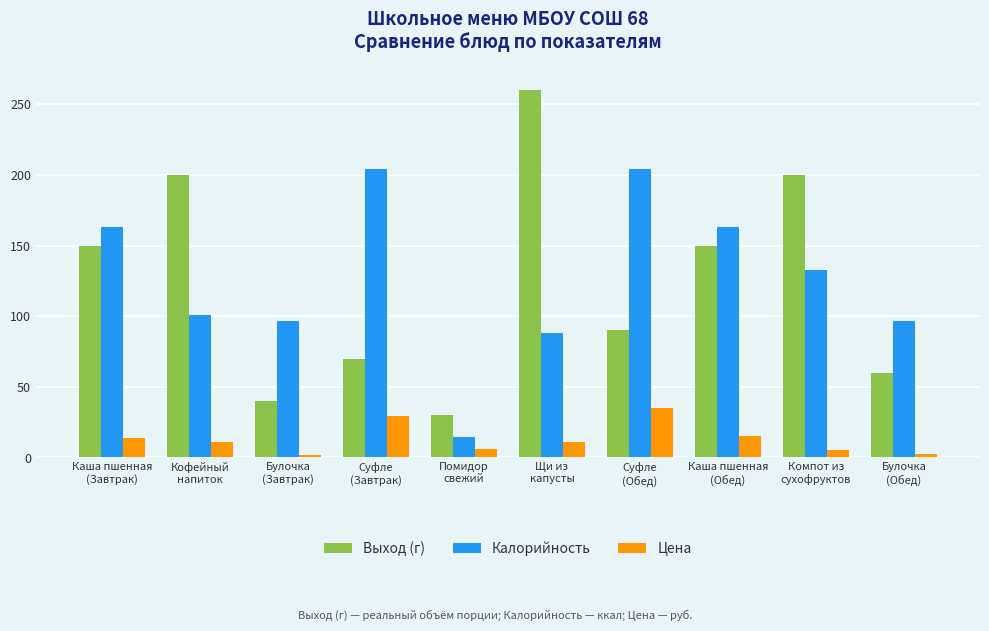

Where is Калорийность nearest to the value 109?

Кофейный
напиток